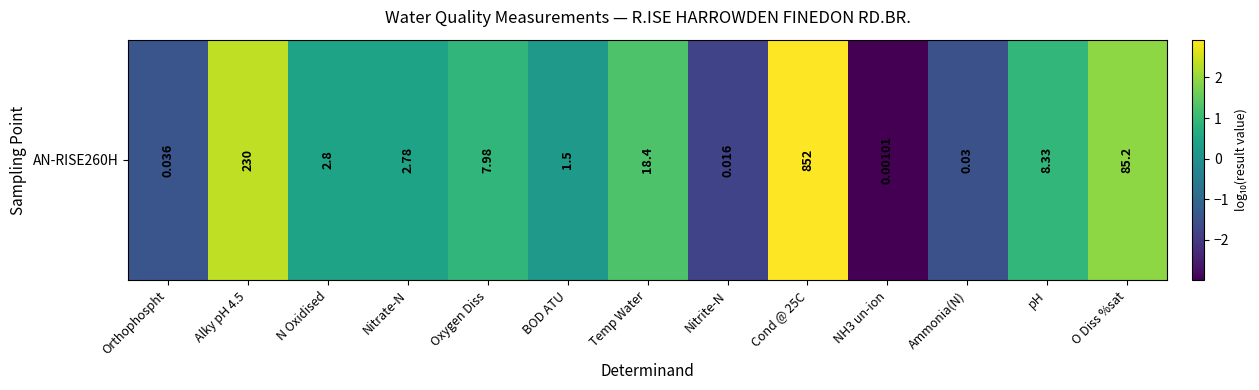

Rank the categories by value from lowest to highest.

NH3 un-ion, Nitrite-N, Ammonia(N), Orthophospht, BOD ATU, Nitrate-N, N Oxidised, Oxygen Diss, pH, Temp Water, O Diss %sat, Alky pH 4.5, Cond @ 25C